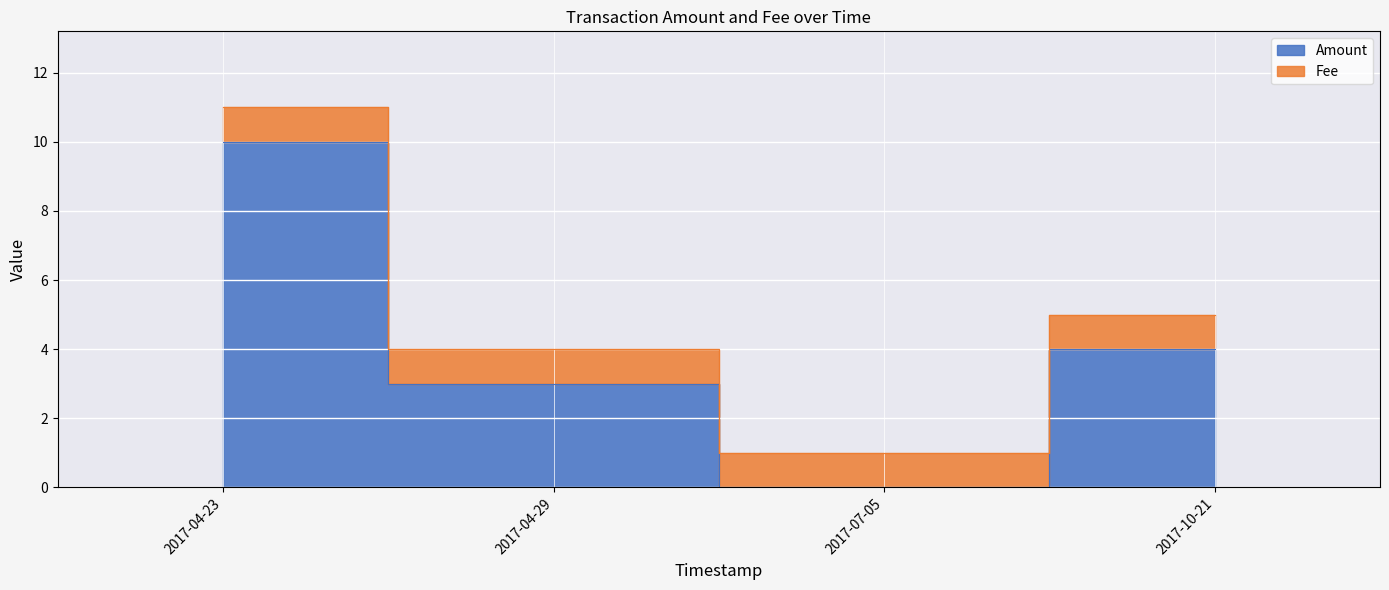

Where is the first local minimum?

2017-07-05